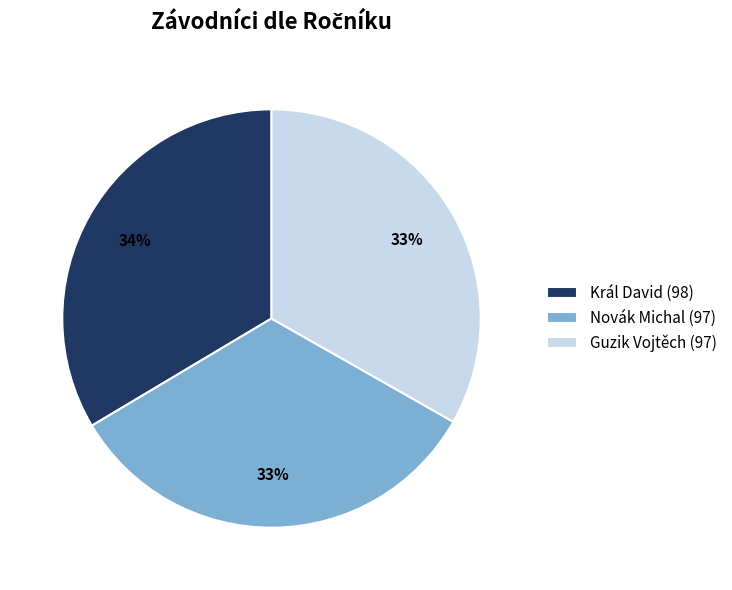

Is there any slice that represents more than half of the pie?

No